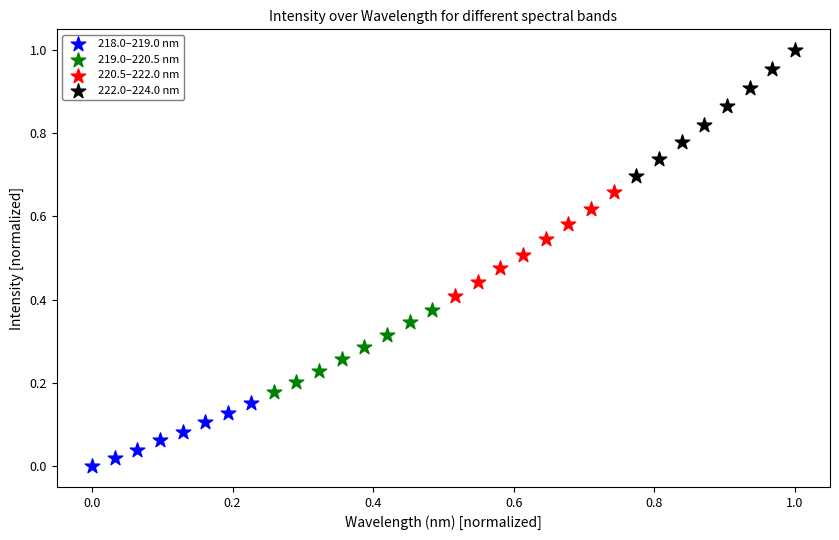

Which series reaches the maximum Y coordinate?

222.0–224.0 nm